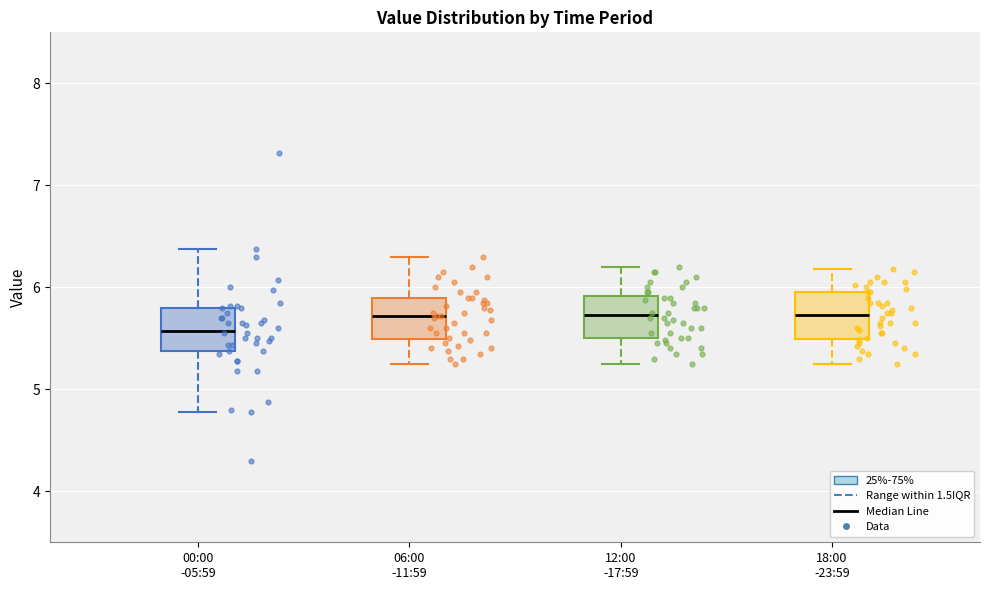

Reading left to right, read every box against the y-axis: the position of its median line, the range the box covers, and the ends of its whiskers. The values are not printed on the chart, so give them approximately, as read against the axis.

00:00 -05:59: median 5.6, box 5.4 to 5.8, whiskers 4.8 to 6.4
06:00 -11:59: median 5.7, box 5.5 to 5.9, whiskers 5.3 to 6.3
12:00 -17:59: median 5.7, box 5.5 to 5.9, whiskers 5.3 to 6.2
18:00 -23:59: median 5.7, box 5.5 to 6.0, whiskers 5.3 to 6.2